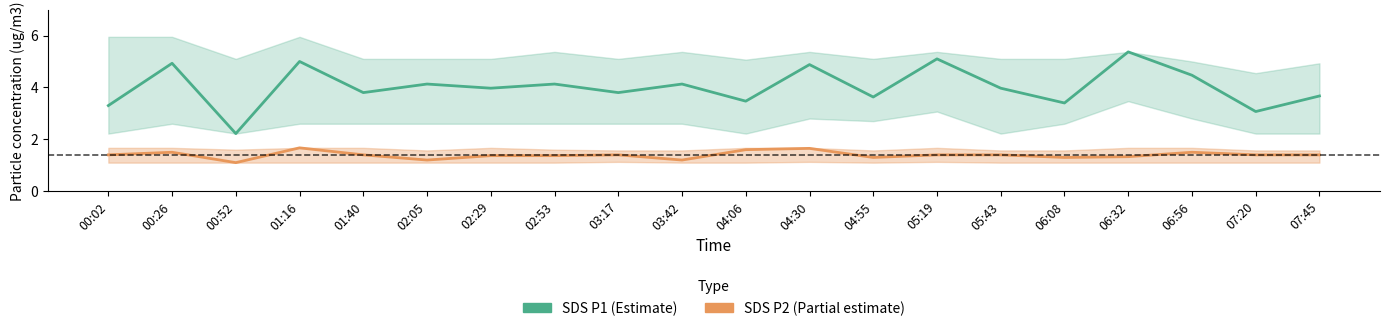

At which label does SDS P1 first exceed 3?

00:02